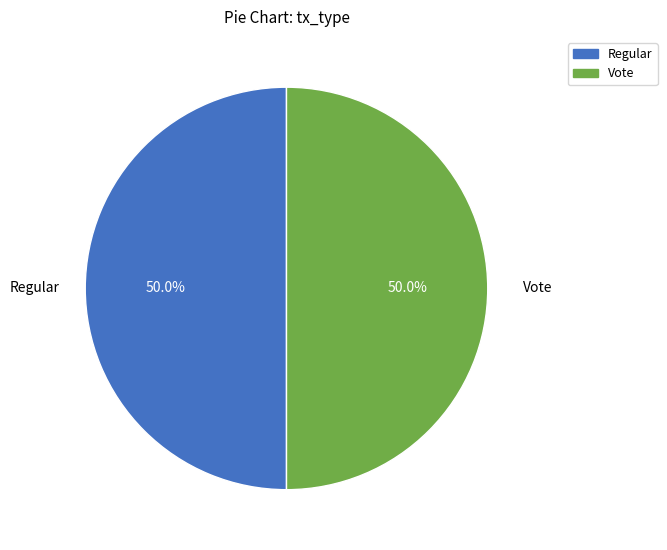

Count the number of slices in the pie.

2